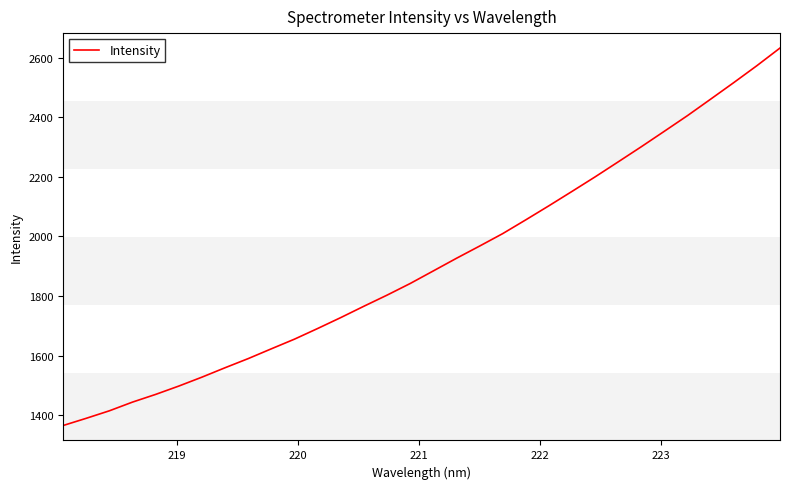

Reading left to right, extract all data points from this chart.

1366.2	1390.4	1415.6	1444.8	1470.6	1498.5	1528.4	1560.0	1590.7	1623.5	1655.9	1691.5	1728.2	1766.2	1803.4	1842.4	1884.6	1926.9	1967.8	2009.6	2055.9	2103.0	2151.2	2200.0	2250.3	2301.1	2353.1	2405.5	2460.6	2516.0	2572.7	2631.8